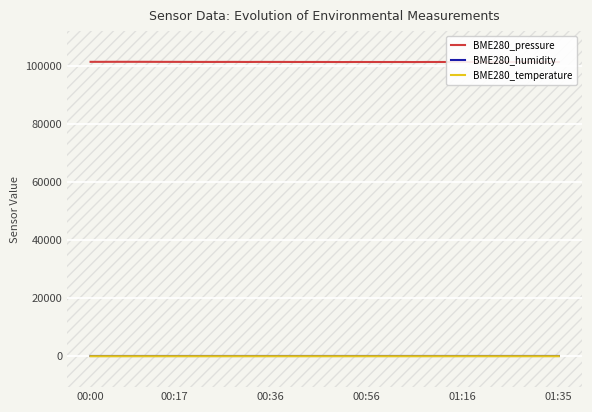

How many interior local peaks does the BME280_pressure series have?

10